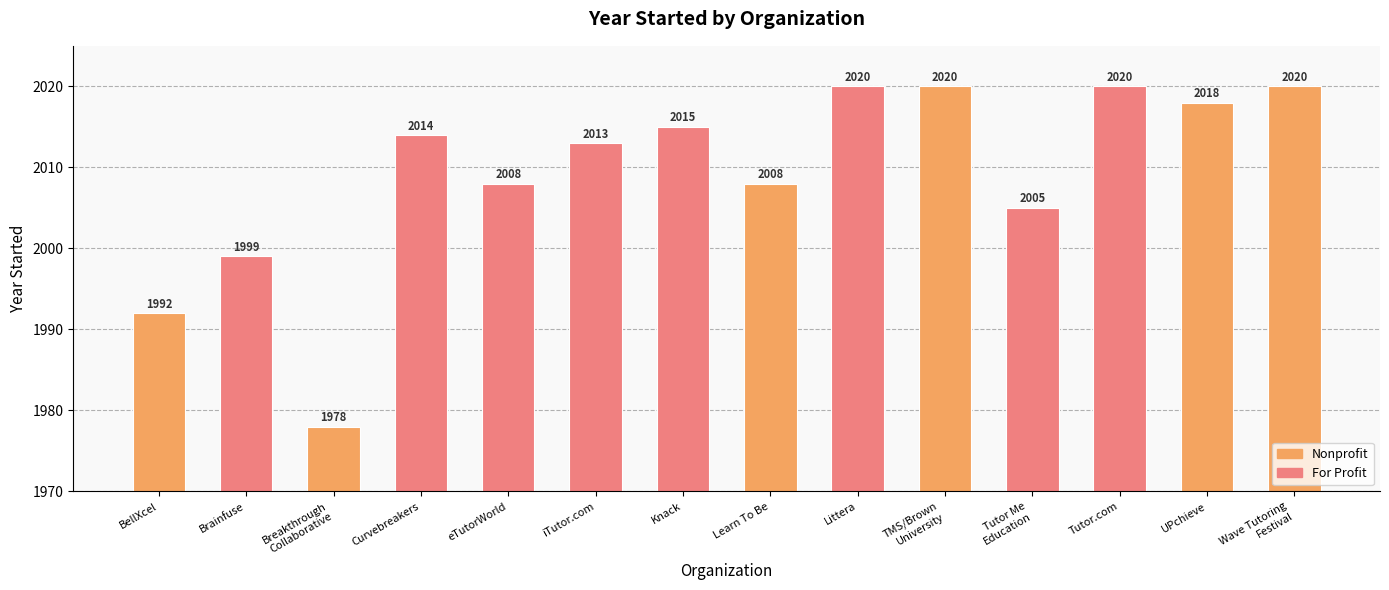

What is the change in value from iTutor.com to Tutor Me
Education?

-8